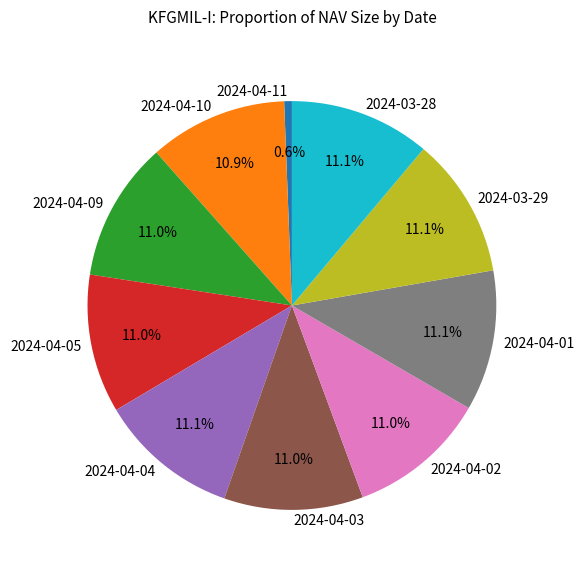

To the nearest percent, what percentage of the pie is 2024-04-01?

11%